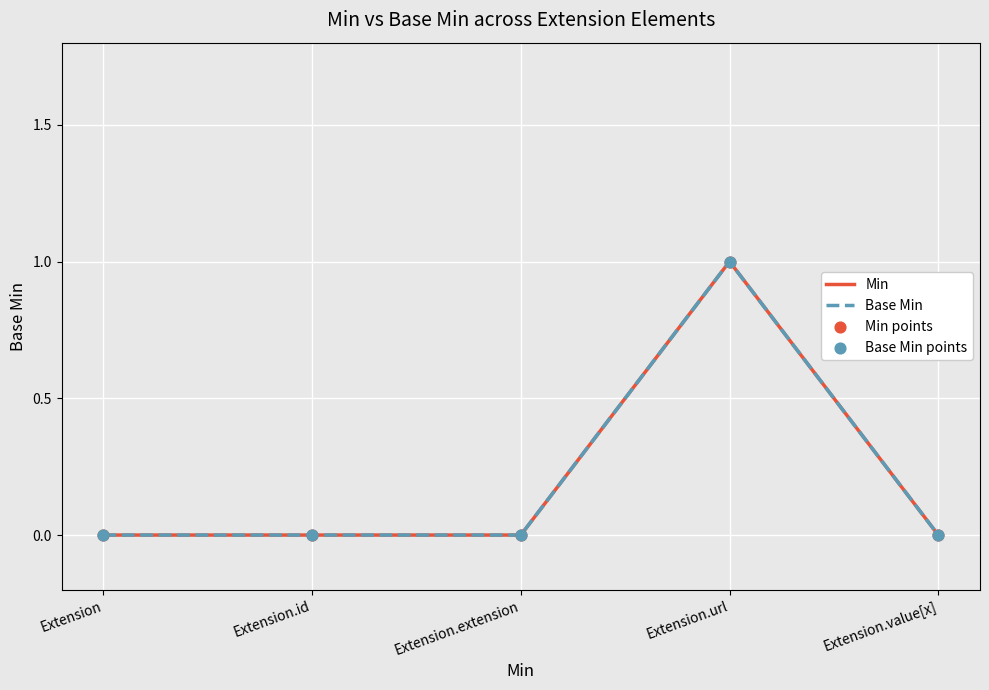

At how many categories does at least one series exceed 0?

1